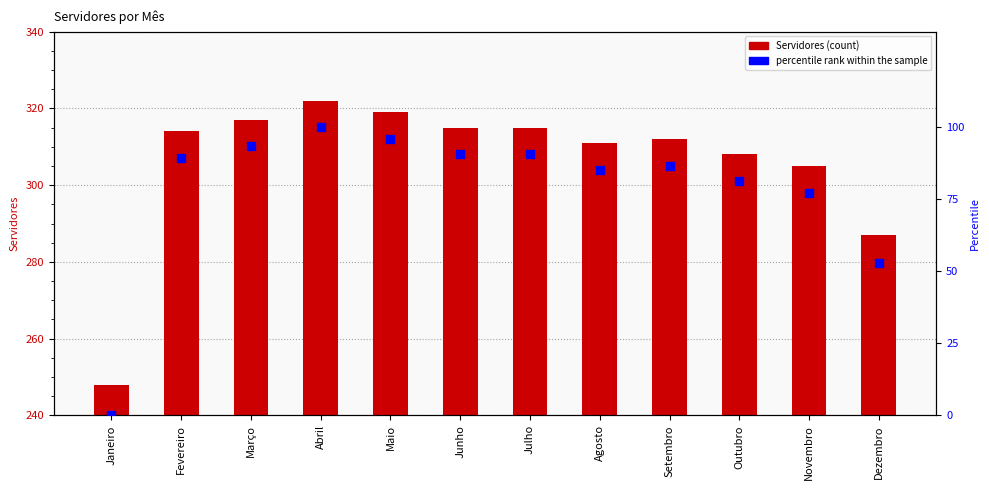

Which series reaches the minimum Y coordinate?

percentile rank within the sample